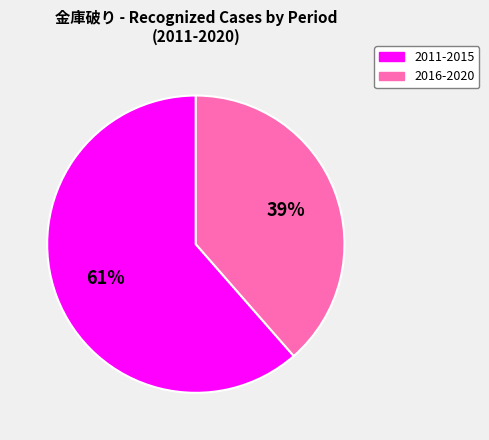

Is there any slice that represents more than half of the pie?

Yes